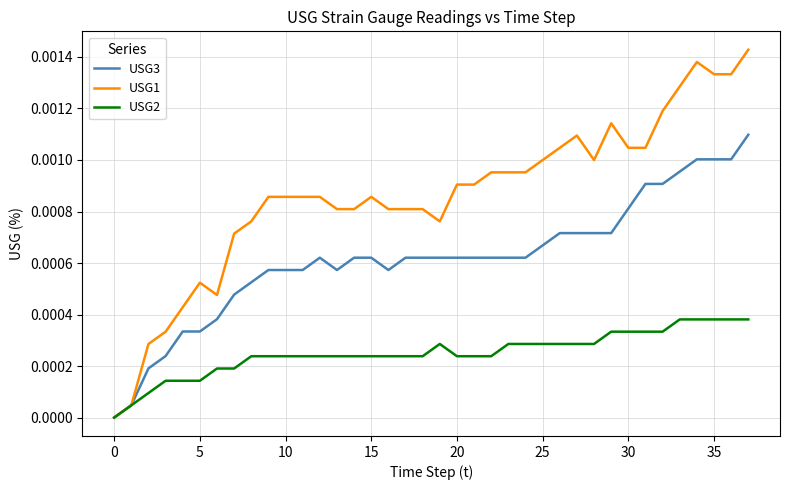

Which series has the largest range (max minus min)?

USG1